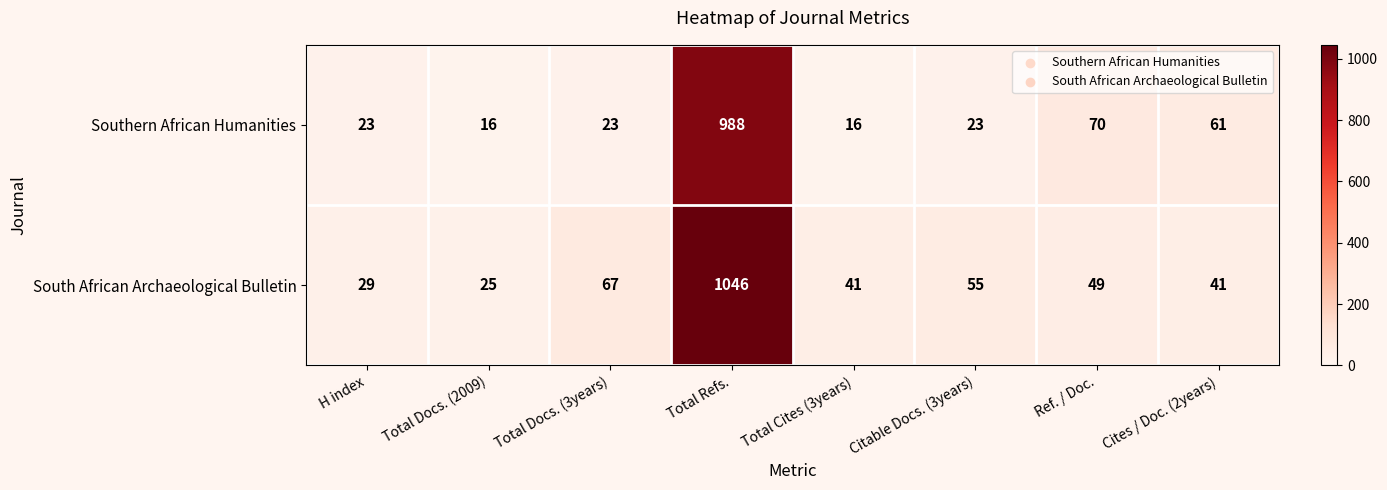

At how many categories does at least one series exceed 980?

1